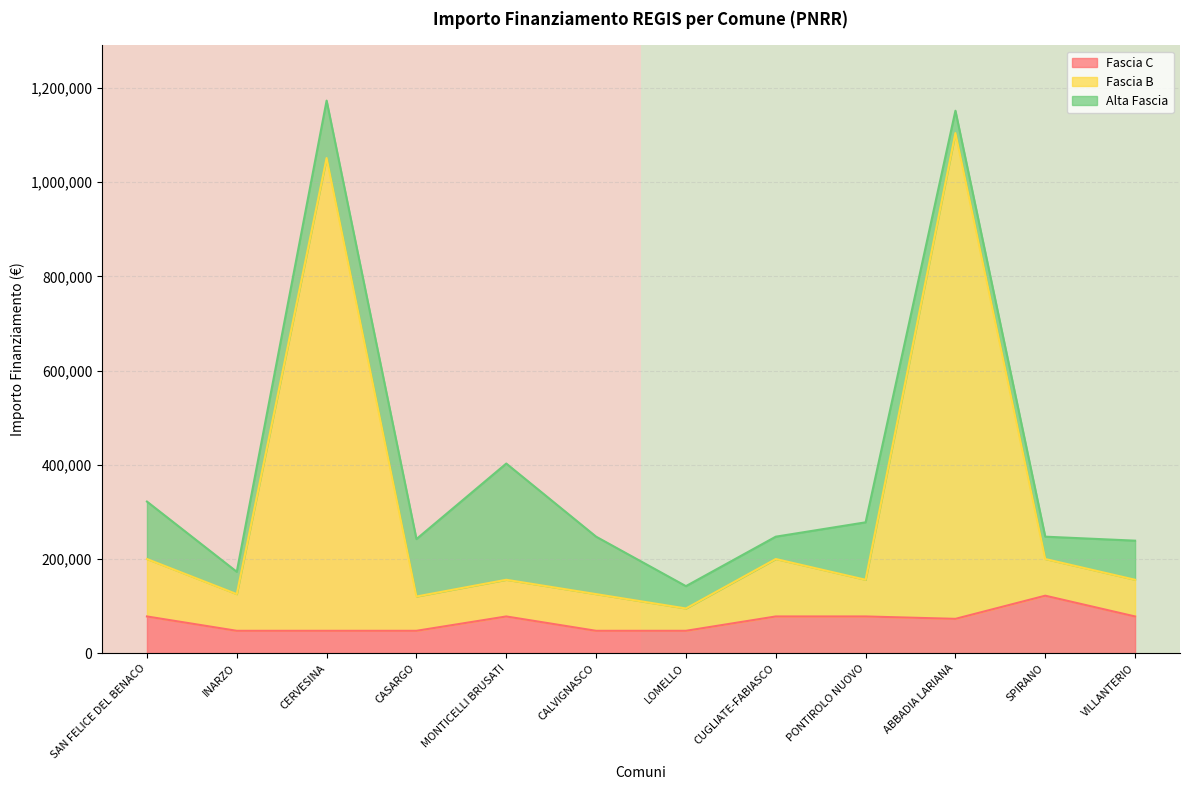

Is it true that Fascia C equals 47427 at CALVIGNASCO?

True